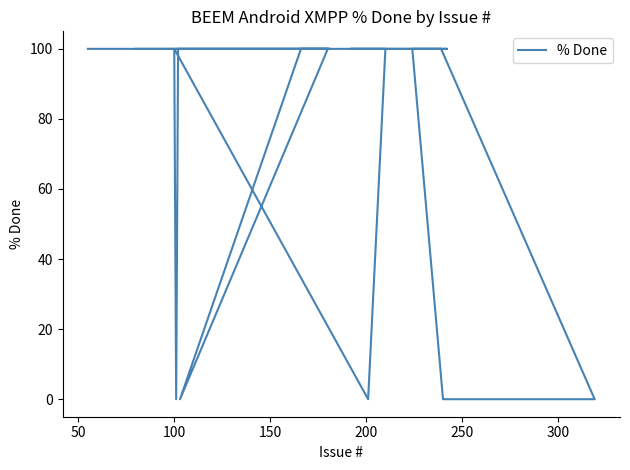

Does the chart have visible grid lines?

No